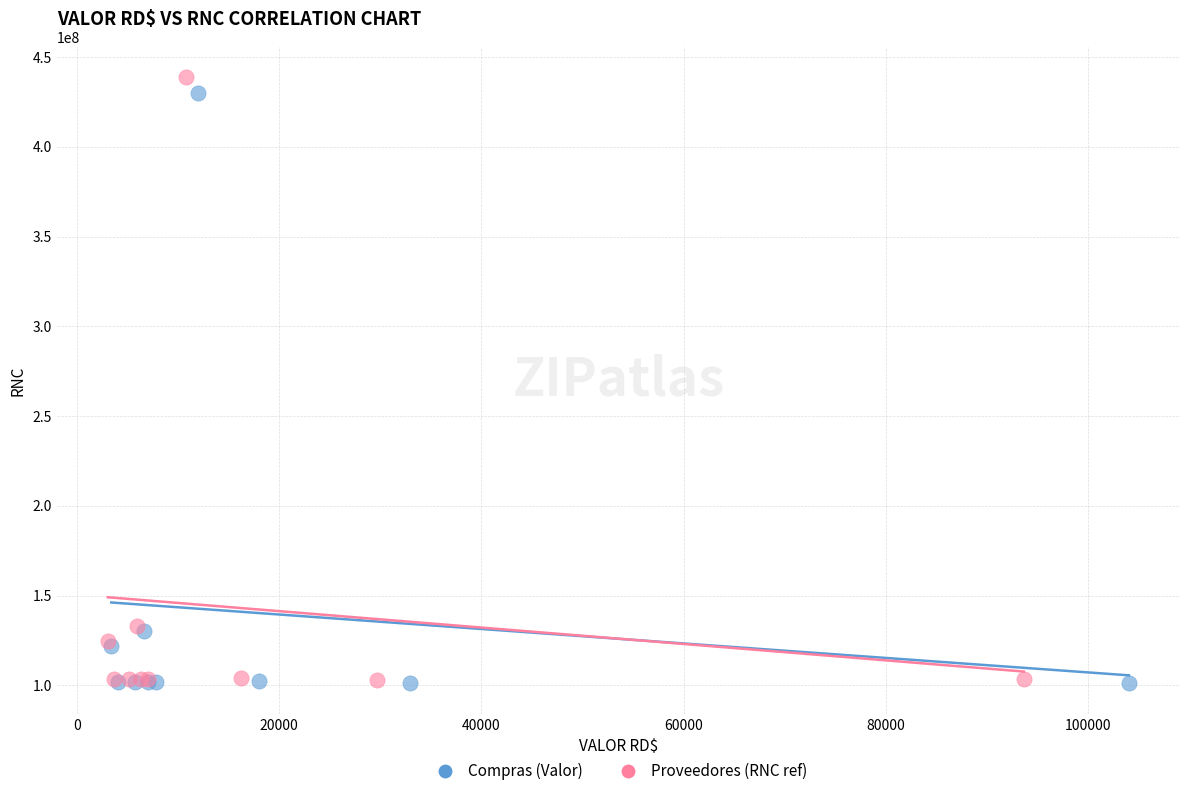

What are all the series names shown in the legend?

Compras (Valor), Proveedores (RNC ref)